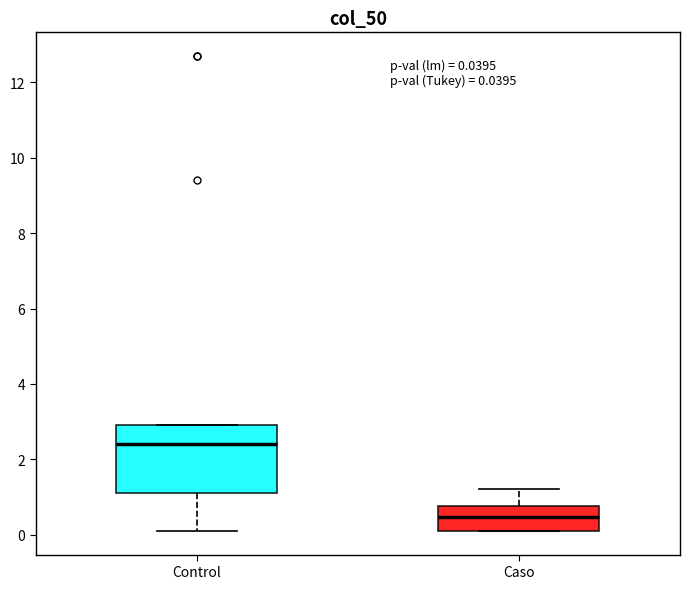

Comparing the boxes themselves (not the whiskers), which one is the tallest?

Control